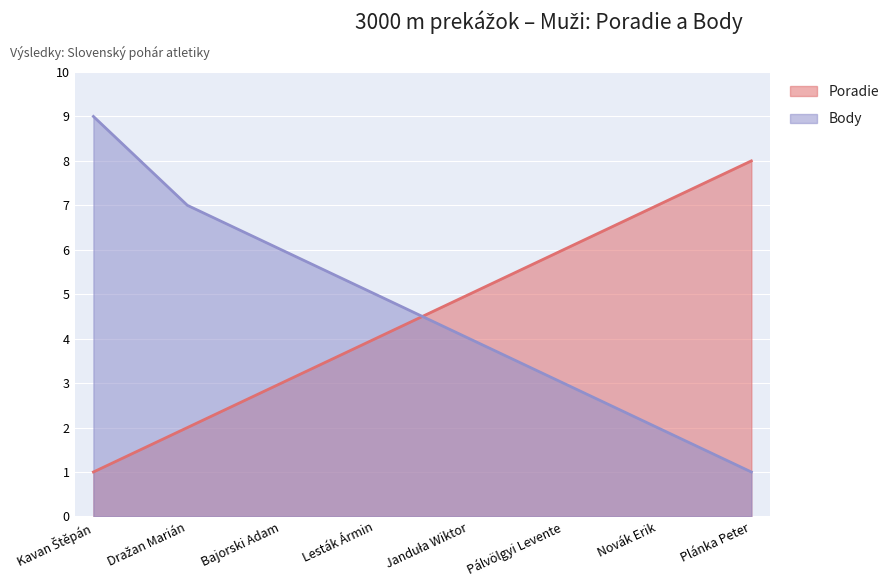

Rank the series by their average value, from highest to lowest.

Body, Poradie